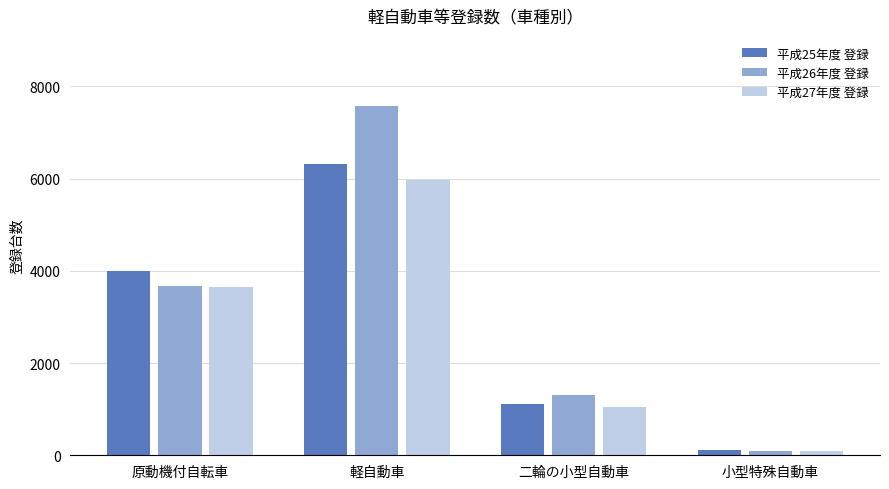

Rank the series by their average value, from lowest to highest.

平成27年度 登録, 平成25年度 登録, 平成26年度 登録